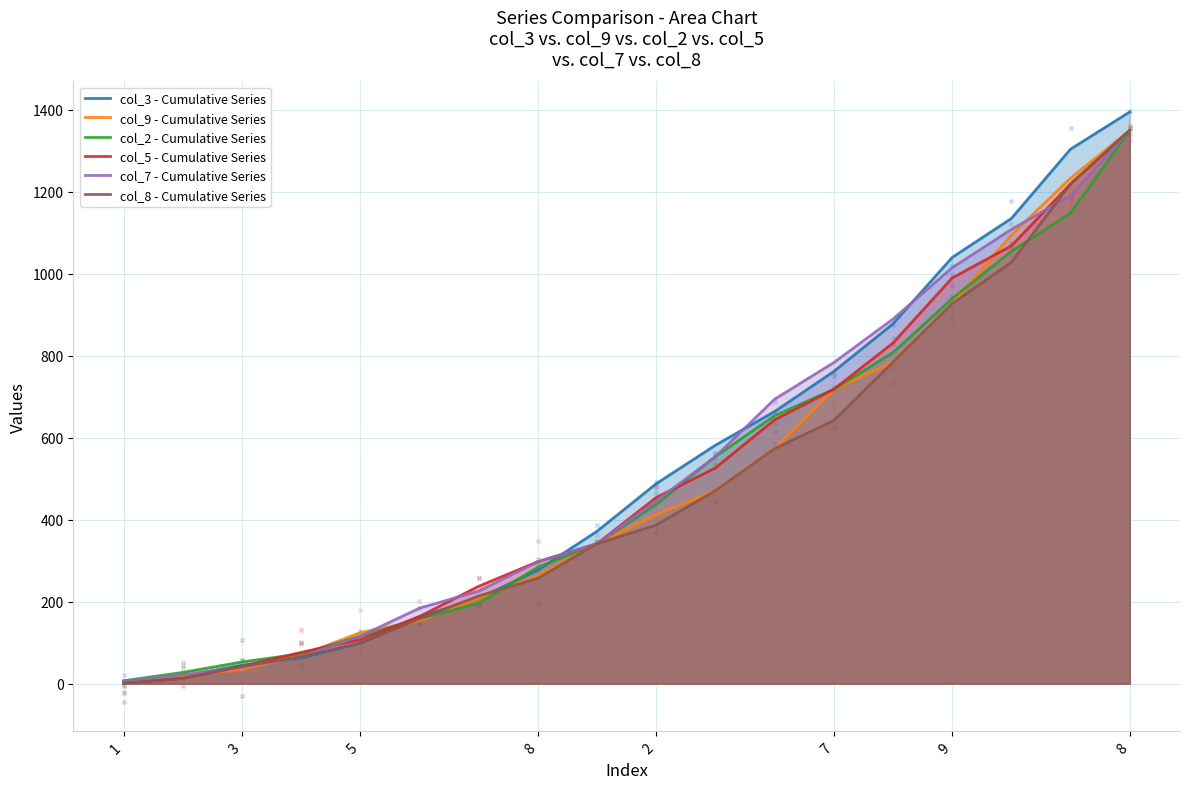

At how many categories does at least one series exceed 995?

4